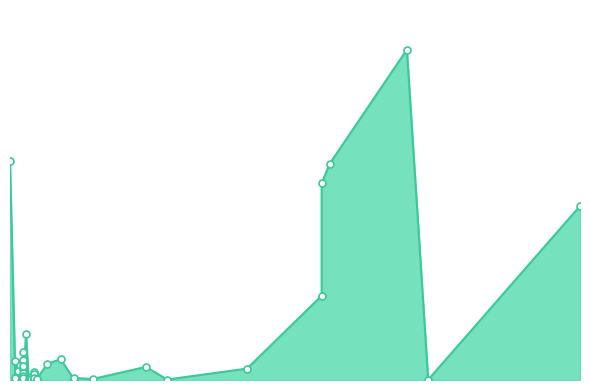

How many points are lower than both their immediate neighbors (excluding endpoints)?

14